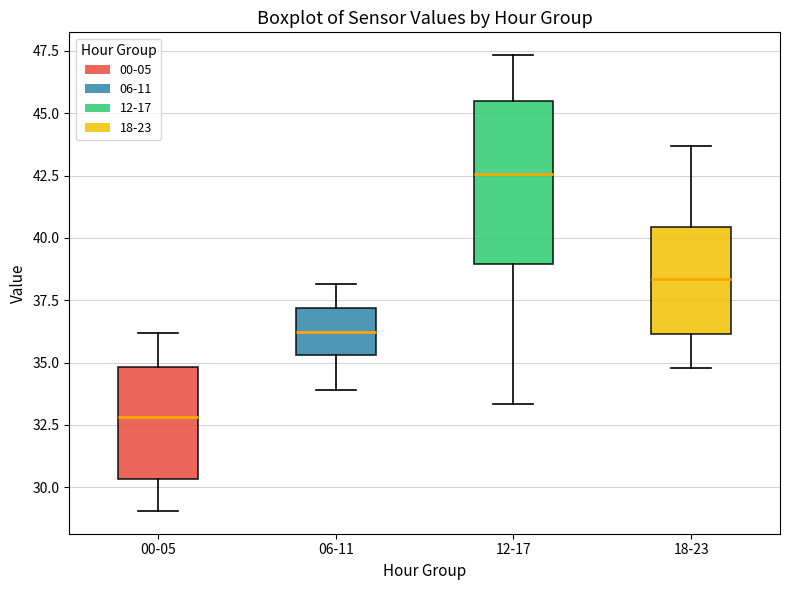

Which box's median line is the lowest?

00-05